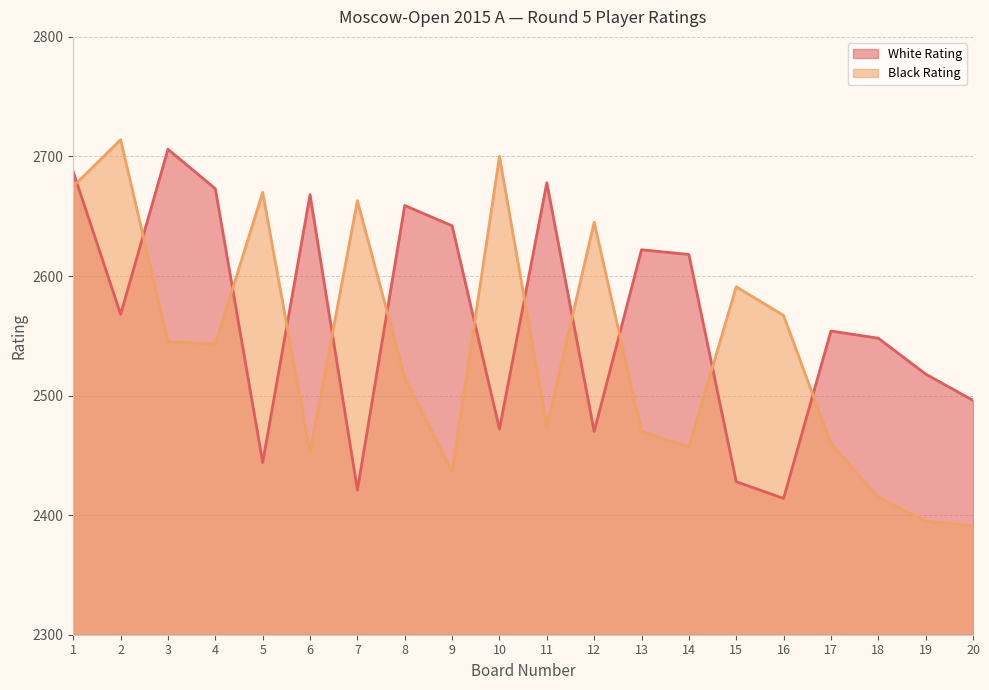

How many data points in White Rating are less than 2568?

10